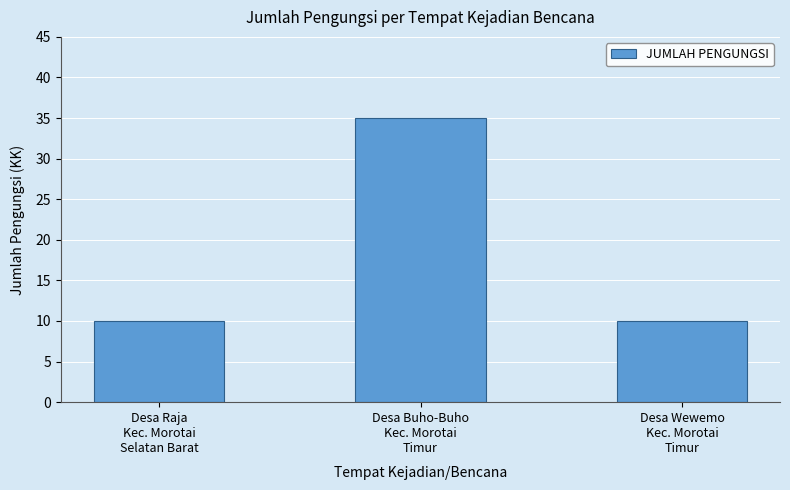

Is it true that the value at Desa Buho-Buho
Kec. Morotai
Timur is 35?

True